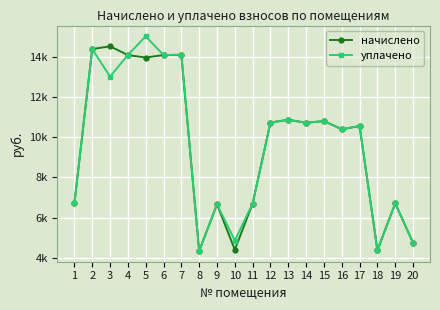

What are all the series names shown in the legend?

начислено, уплачено